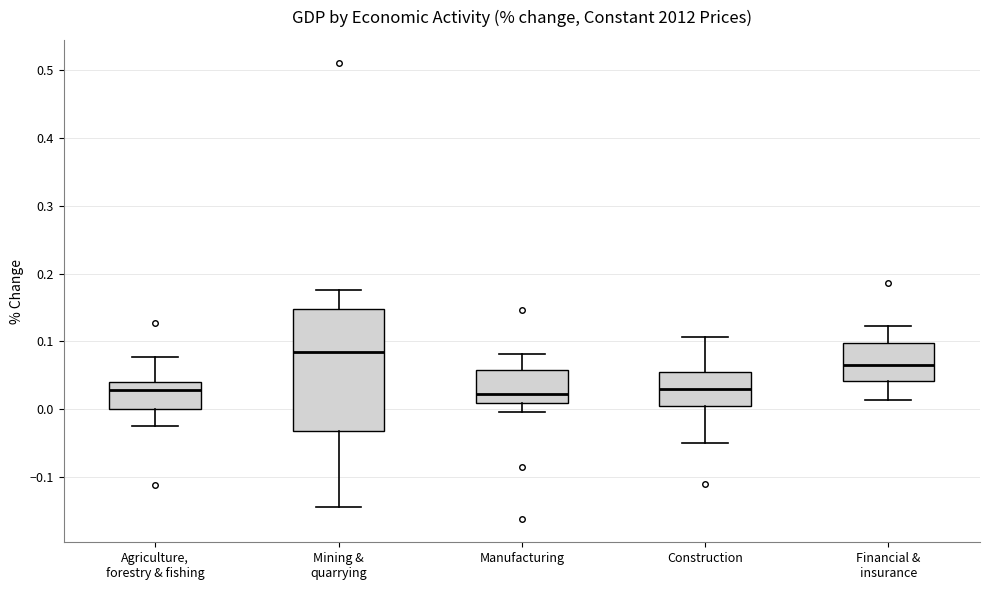

Which box's median line is the highest?

Mining & quarrying